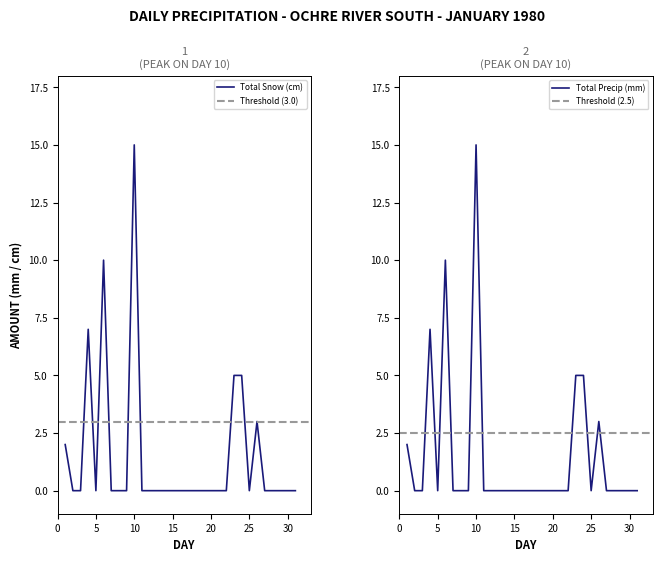

Between 5 and 8, which series saw the biggest shift?

Total Snow (cm)